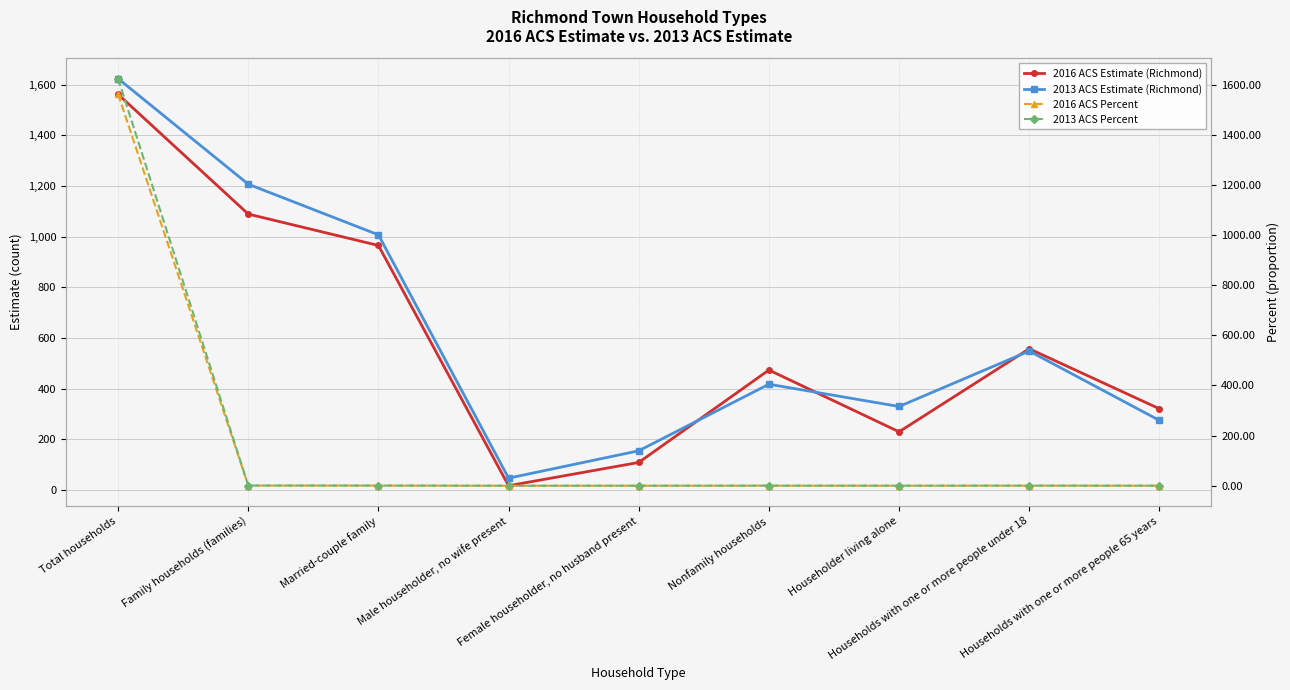

What is the total value across all series at Total households?

6372.0